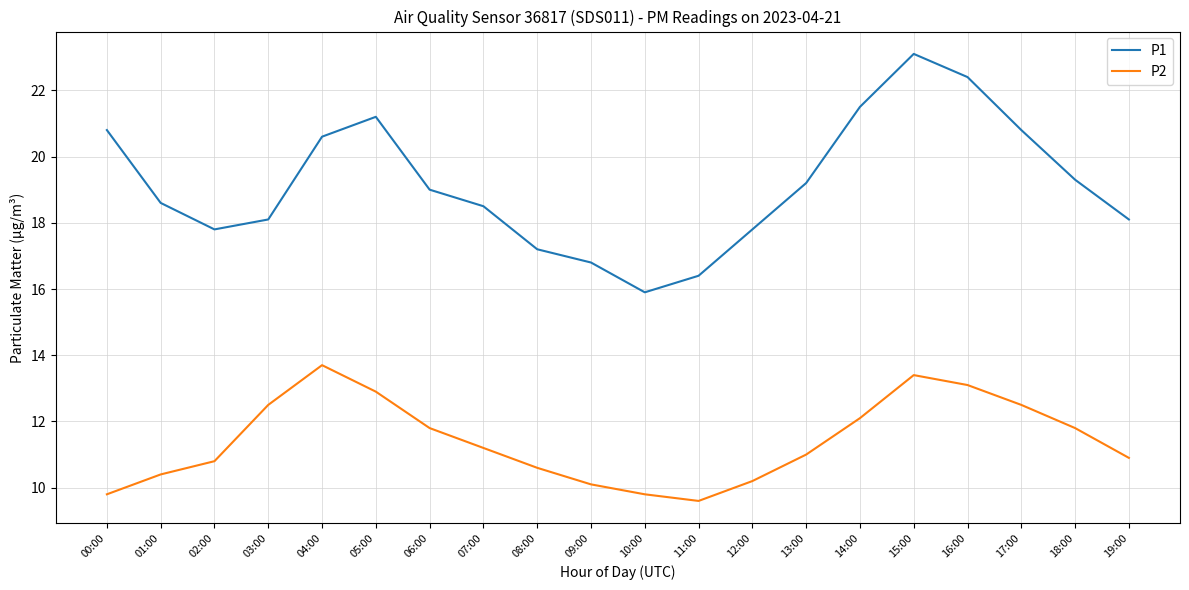

Reading left to right, transcribe all the data shown in this chart.

P1: 20.8	18.6	17.8	18.1	20.6	21.2	19.0	18.5	17.2	16.8	15.9	16.4	17.8	19.2	21.5	23.1	22.4	20.8	19.3	18.1
P2: 9.8	10.4	10.8	12.5	13.7	12.9	11.8	11.2	10.6	10.1	9.8	9.6	10.2	11.0	12.1	13.4	13.1	12.5	11.8	10.9